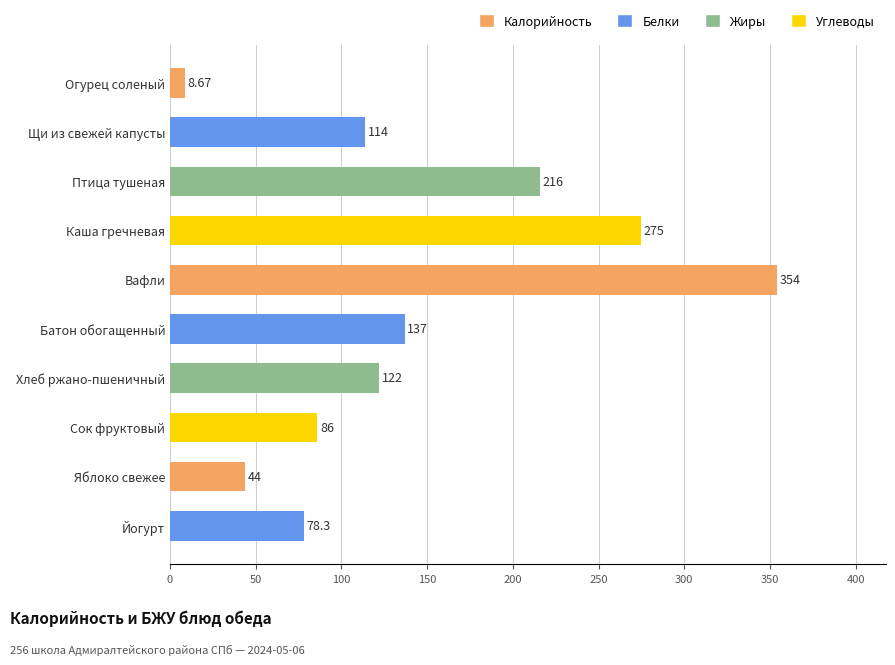

List the labels in order of value, smallest first.

Огурец соленый, Яблоко свежее, Йогурт, Сок фруктовый, Щи из свежей капусты, Хлеб ржано-пшеничный, Батон обогащенный, Птица тушеная, Каша гречневая, Вафли